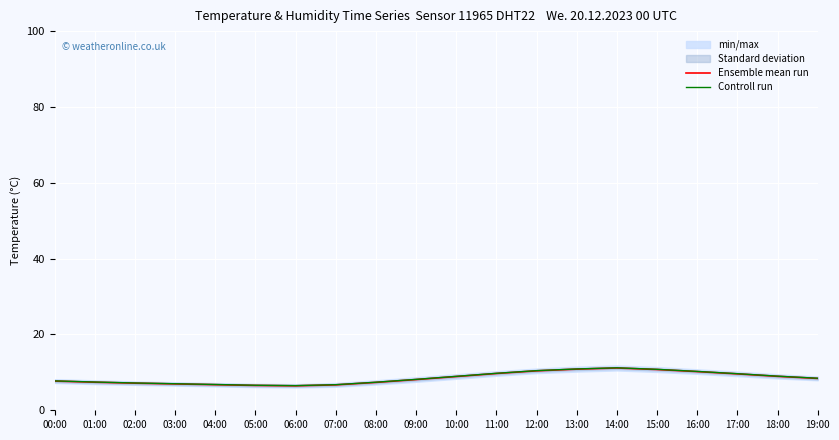

Which series has the largest range (max minus min)?

Controll run